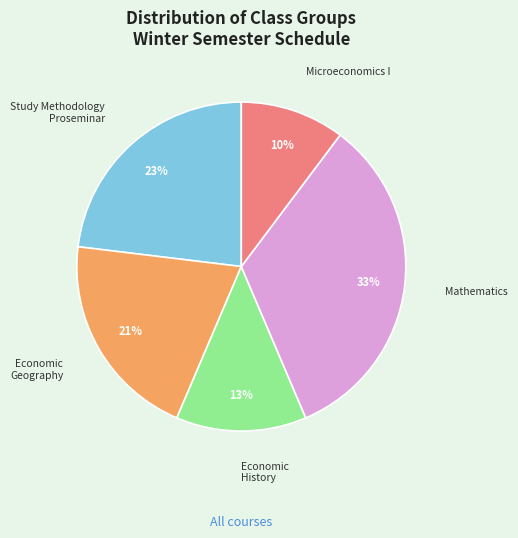

Is it true that Microeconomics I is 2% of the pie?

False